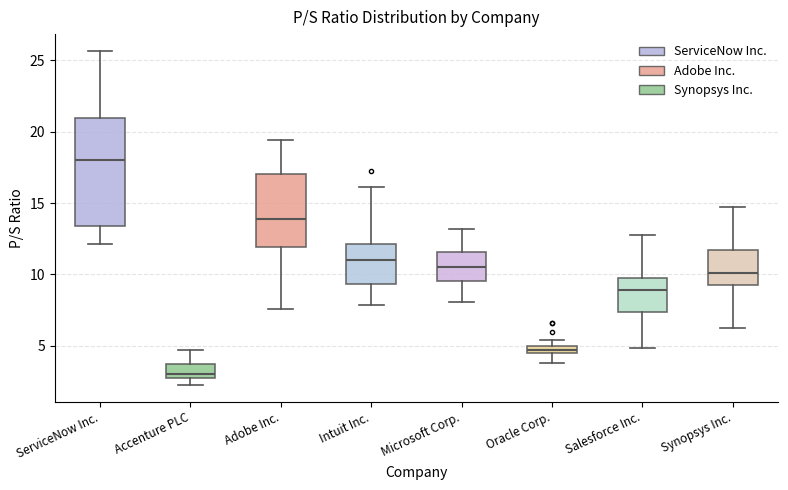

Where does the median line of the box for Salesforce Inc. sit on the y-axis? The values are not printed on the chart, so give them approximately, as read against the axis.

9.0